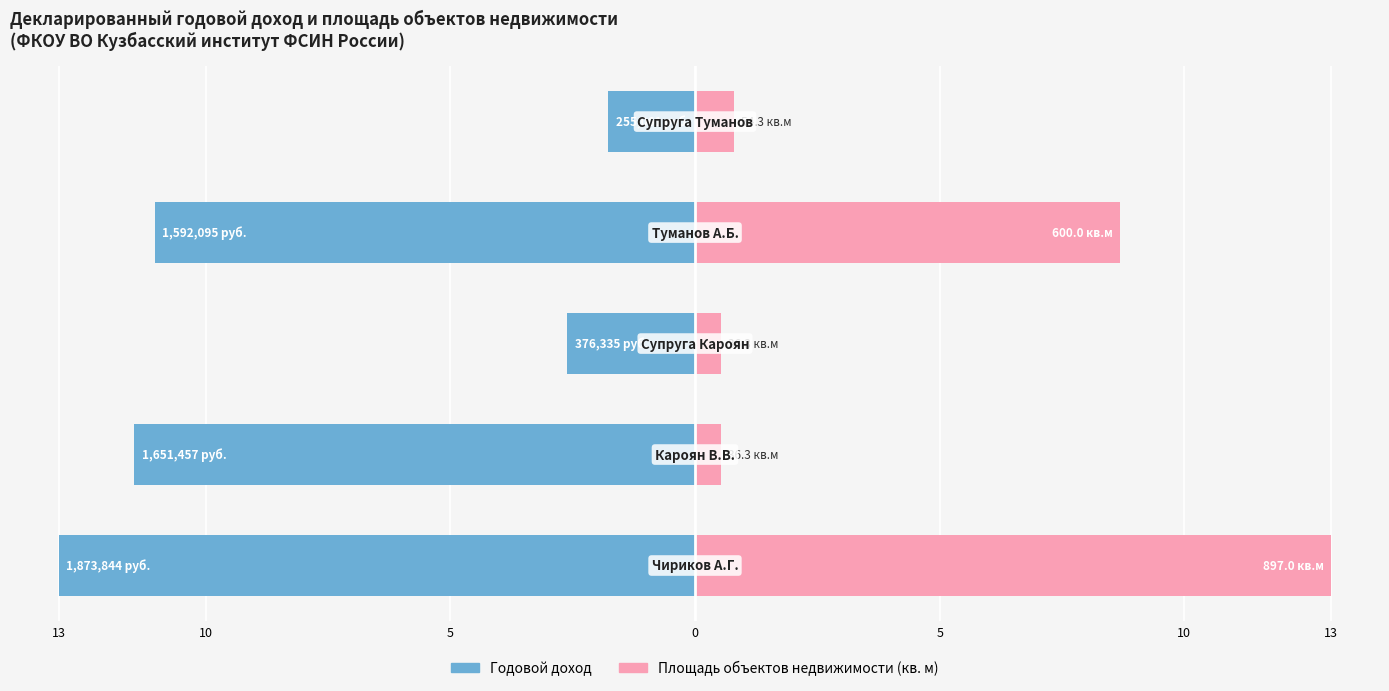

The value of Годовой доход at 5 is -4.2. True or false?

False